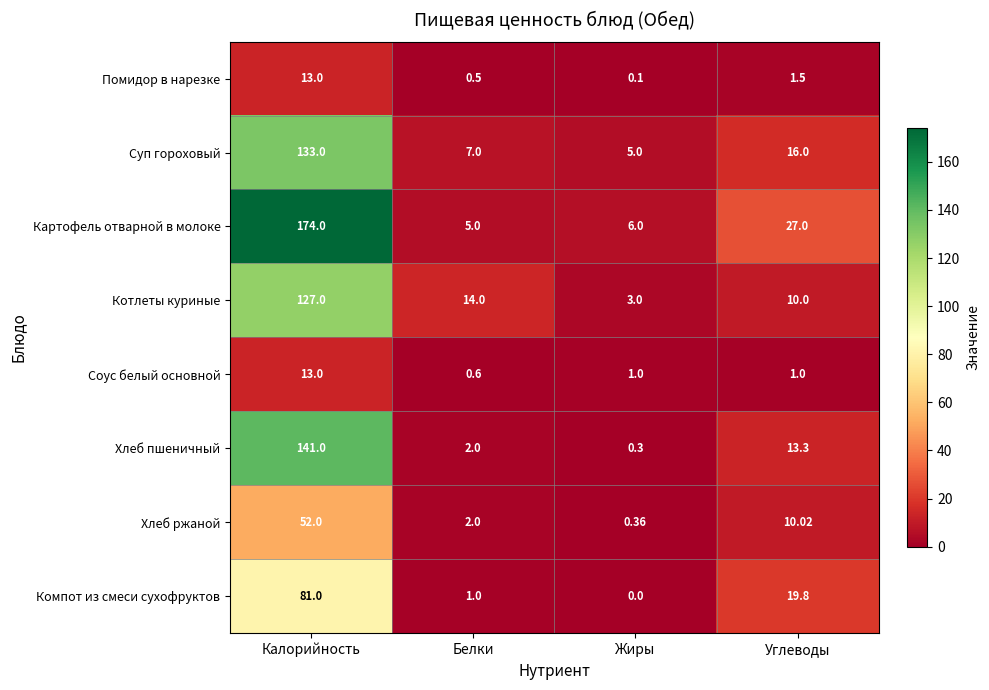

At which label does Хлеб пшеничный reach its peak?

Калорийность